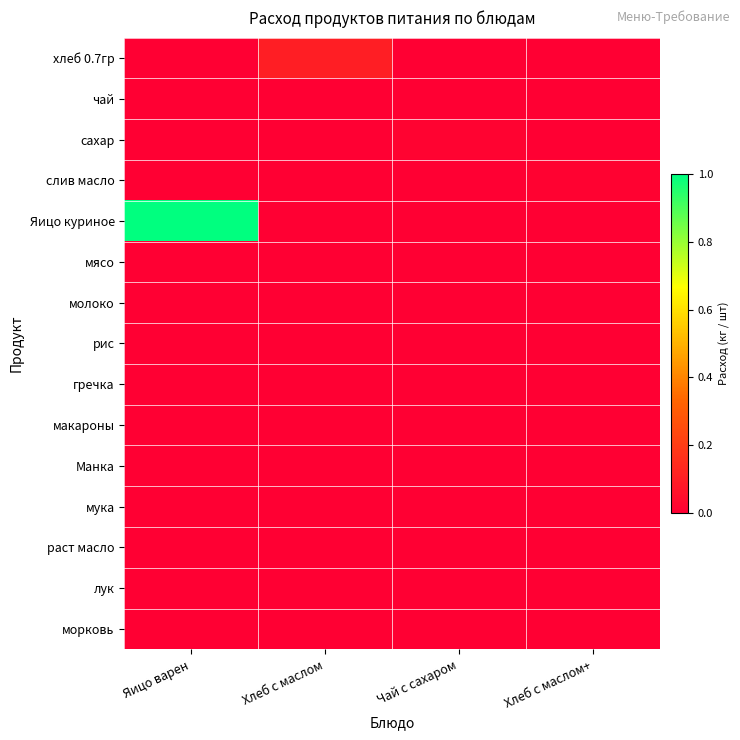

At how many categories does at least one series exceed 0?

4